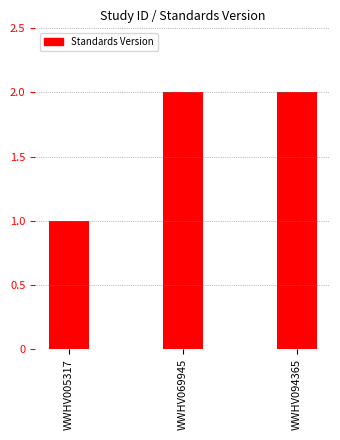

What is the change in value from WWHV005317 to WWHV069945?

+1